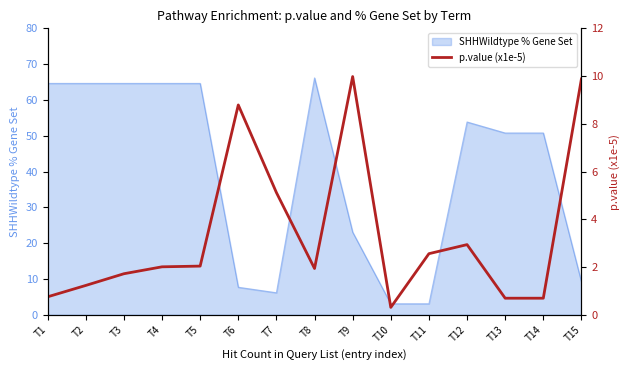

At which category does the chart reach its minimum across all series?

T10